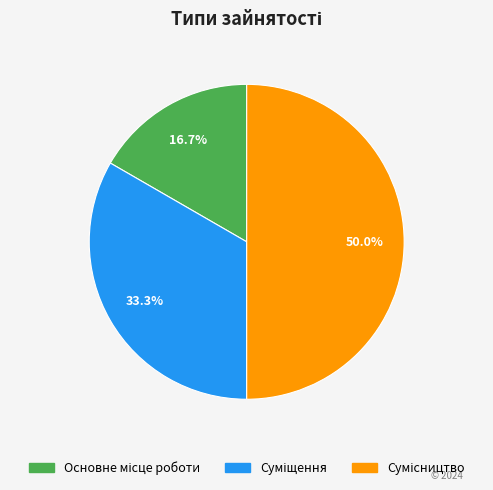

How many slices are in this pie chart?

3